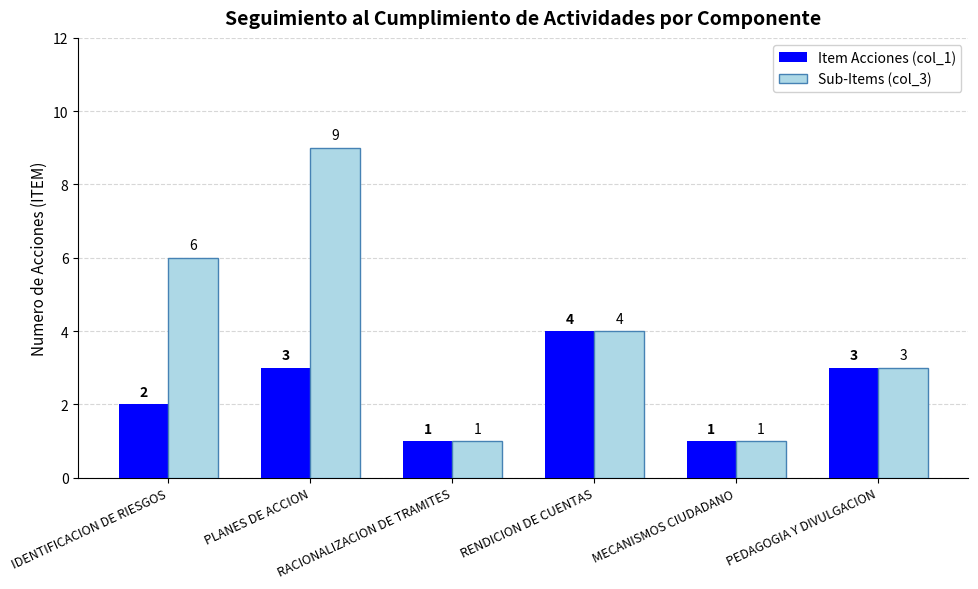

What position from the left is RACIONALIZACION DE TRAMITES?

3